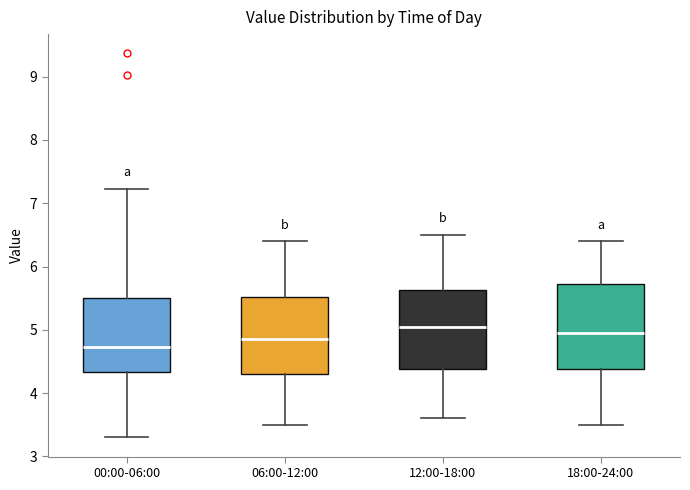

Reading left to right, transcribe this box plot: for each box, give where its median line is, the range the box spans, and where its two whiskers end, as read against the y-axis. The values are not printed on the chart, so give them approximately, as read against the axis.

00:00-06:00: median 4.7, box 4.3 to 5.5, whiskers 3.3 to 7.2
06:00-12:00: median 4.9, box 4.3 to 5.5, whiskers 3.5 to 6.4
12:00-18:00: median 5.1, box 4.4 to 5.6, whiskers 3.6 to 6.5
18:00-24:00: median 5.0, box 4.4 to 5.7, whiskers 3.5 to 6.4